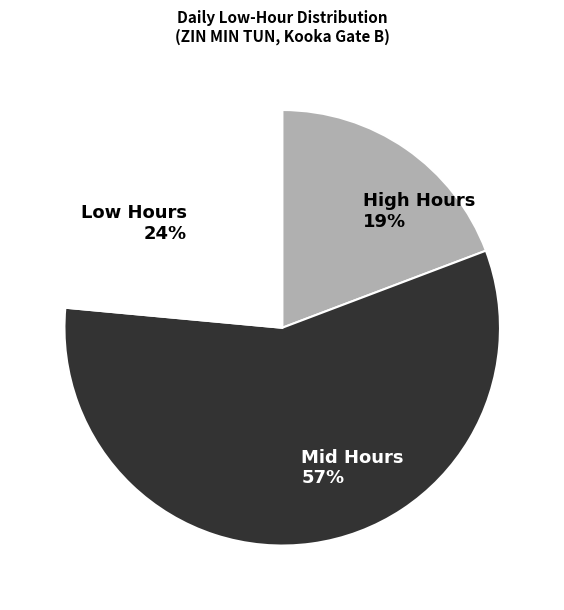

Which category has the smallest portion of the pie?

High Hours 19%